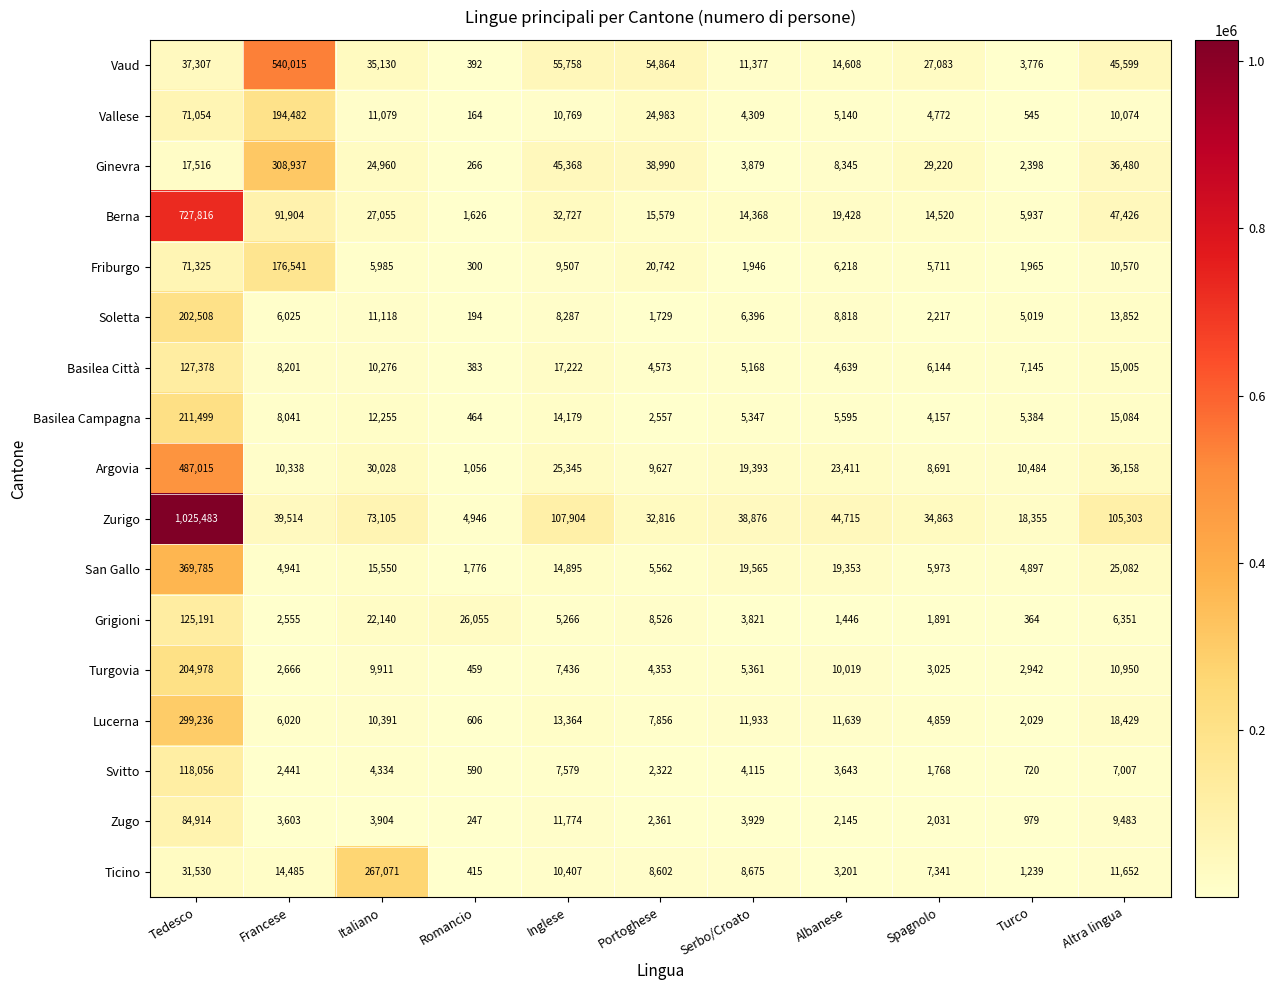

What is the difference between the Turgovia values at Inglese and Spagnolo?

4411